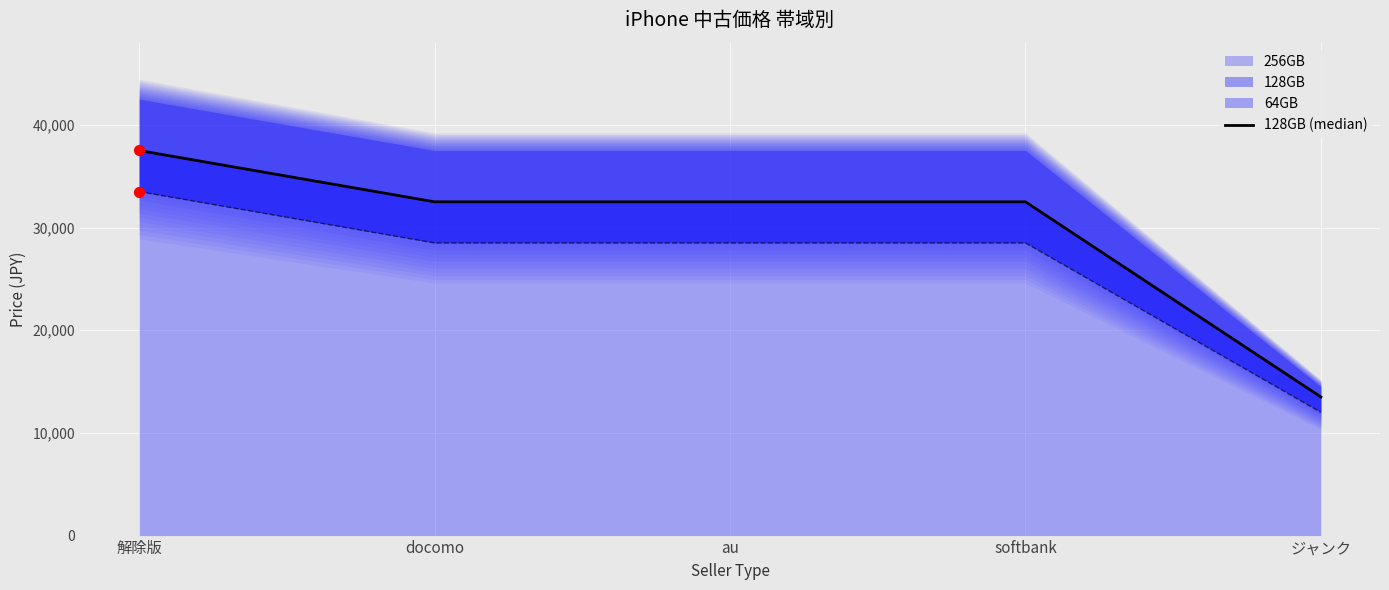

Between 解除版 and au, which is larger?

解除版